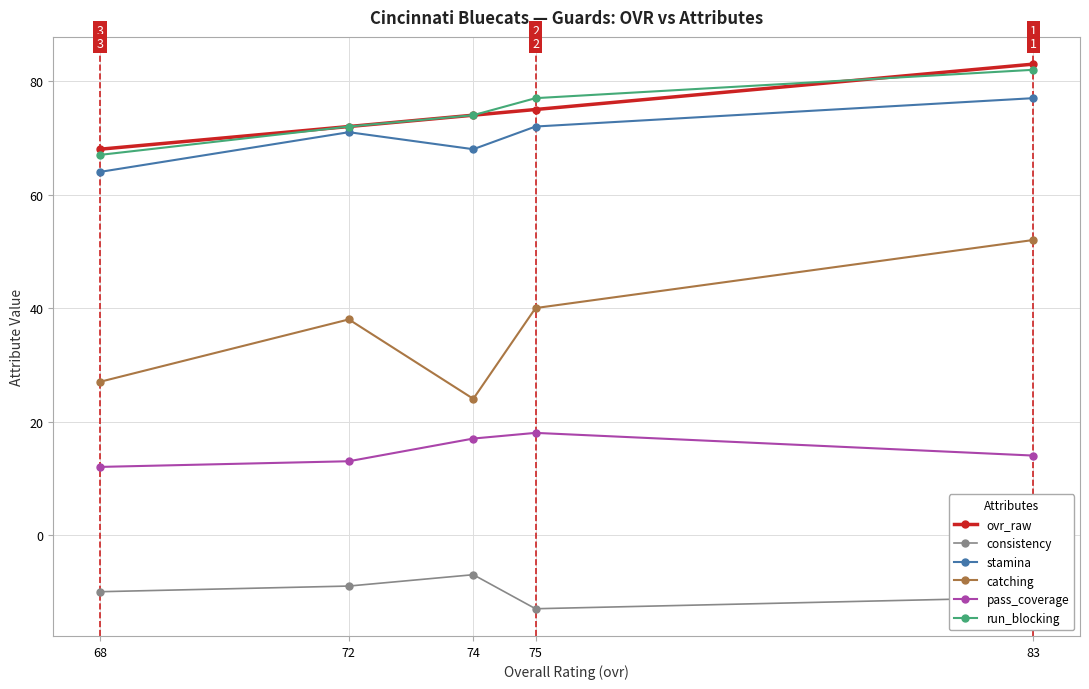

What is the total value across all series at 75?

269